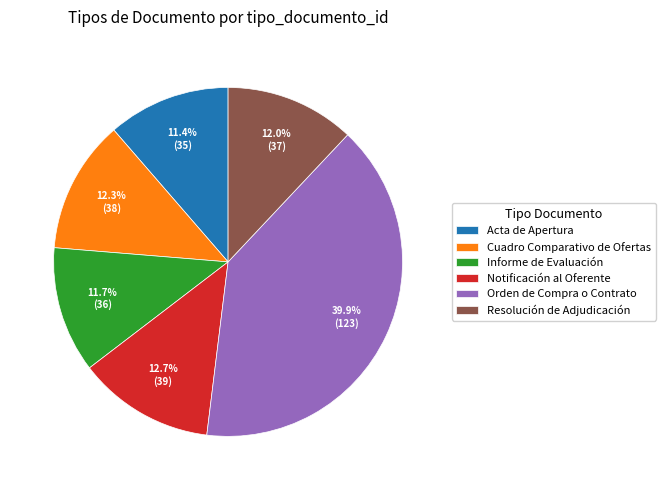

The Cuadro Comparativo de Ofertas slice represents 5% of the pie. True or false?

False